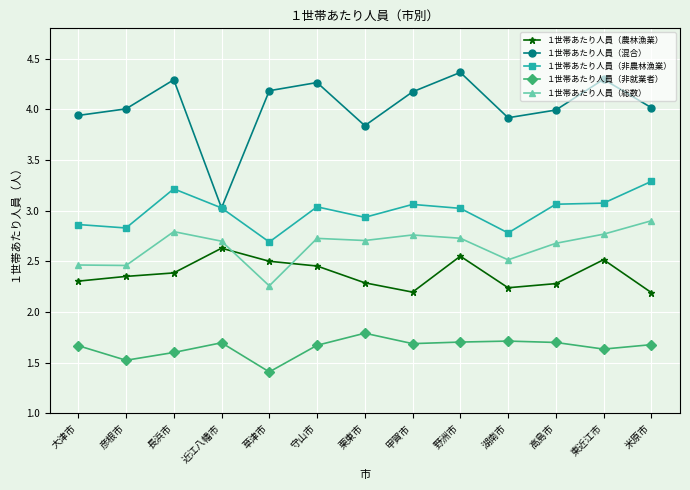

What is the label of the 2nd point from the left?

彦根市